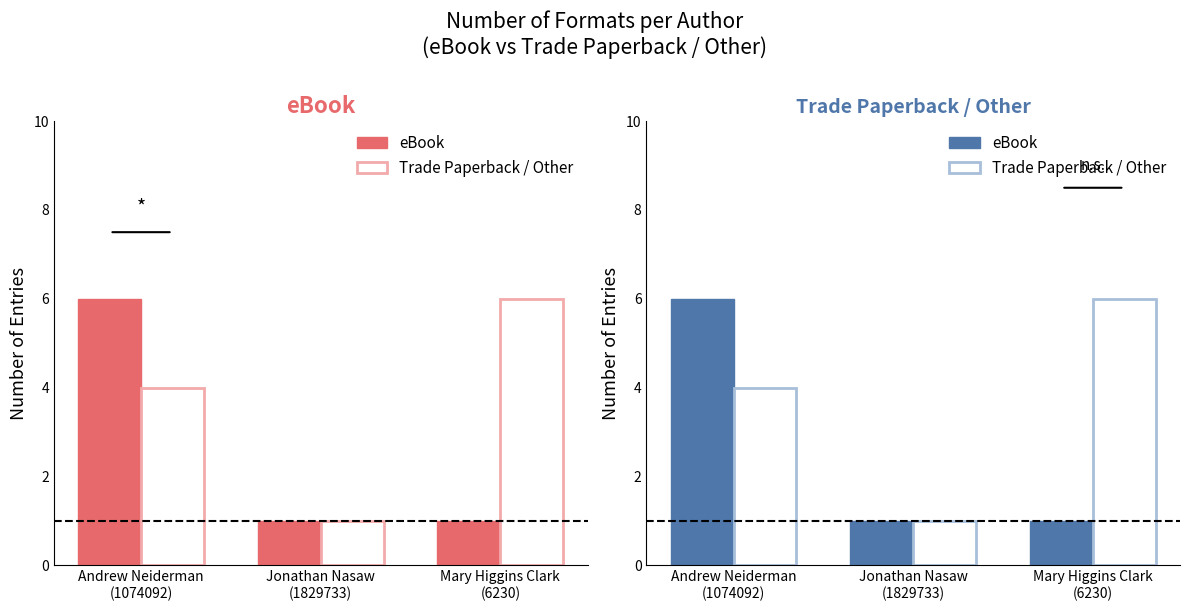

What position from the right is Jonathan Nasaw (1829733)?

2